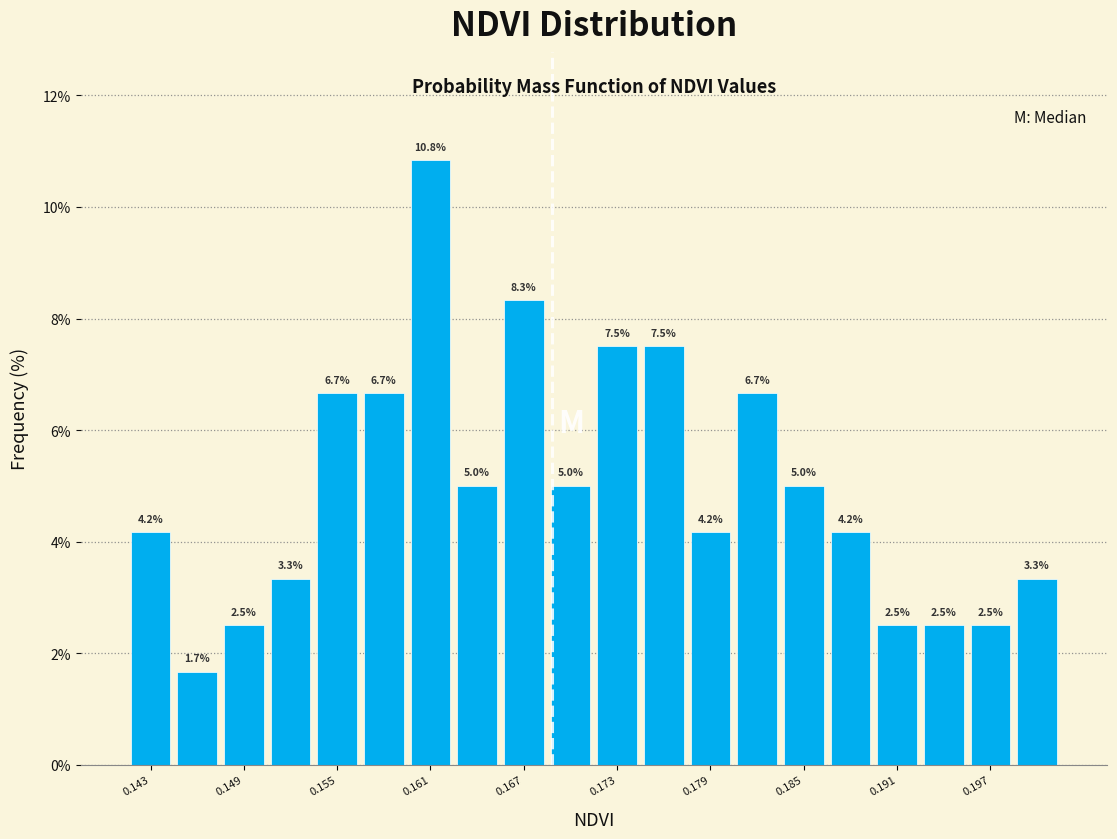

Around what value on the x-axis is the tallest bar? Give the approximate position of its centre, as read against the axis.

0.161